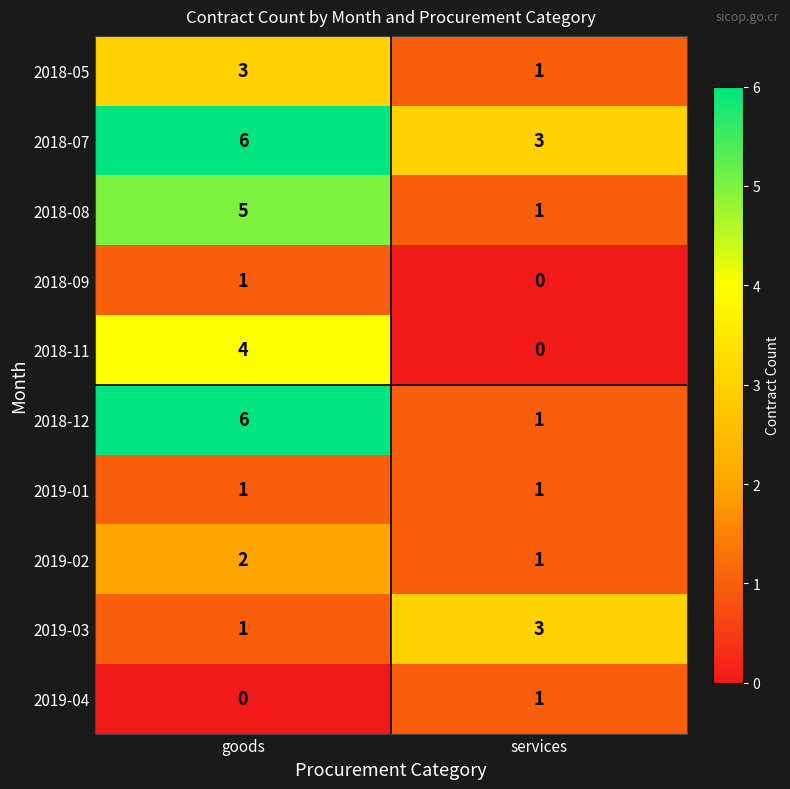

Reading left to right, list all the values displayed in this chart.

2018-05: goods=3	services=1
2018-07: goods=6	services=3
2018-08: goods=5	services=1
2018-09: goods=1	services=0
2018-11: goods=4	services=0
2018-12: goods=6	services=1
2019-01: goods=1	services=1
2019-02: goods=2	services=1
2019-03: goods=1	services=3
2019-04: goods=0	services=1